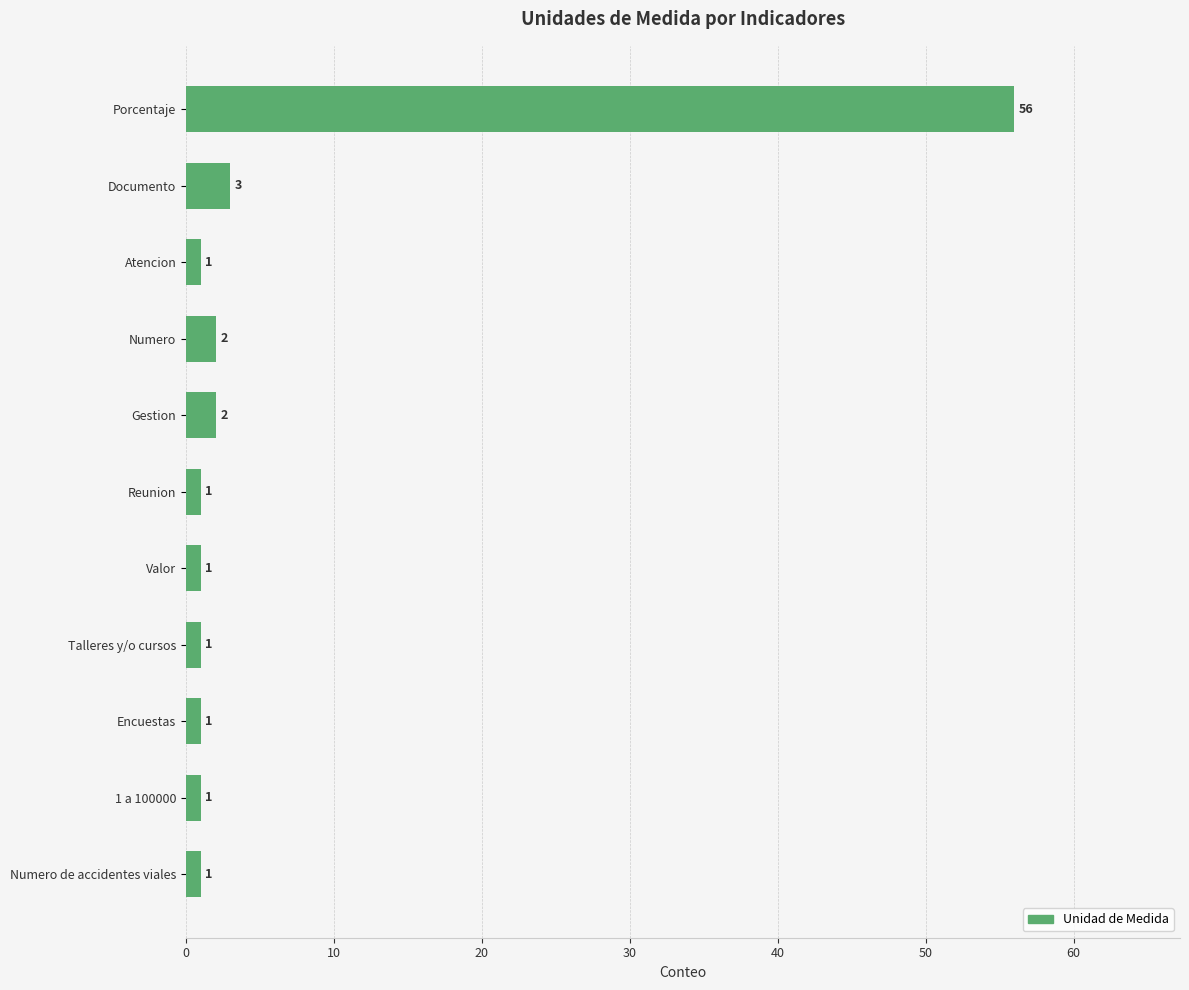

Reading bottom to top, what are all the values shown in this chart?

1	1	1	1	1	1	2	2	1	3	56